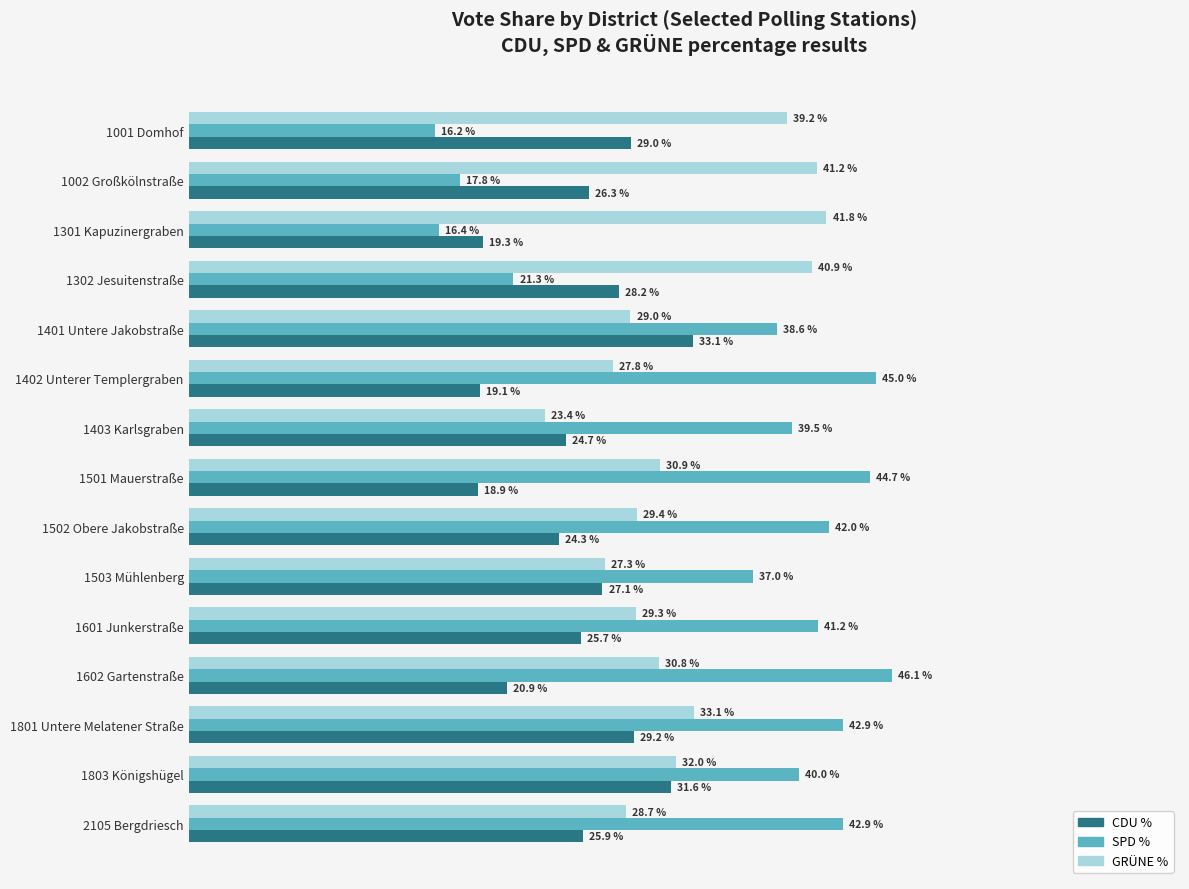

List the labels in order of GRÜNE % value, smallest first.

1403 Karlsgraben, 1503 Mühlenberg, 1402 Unterer Templergraben, 2105 Bergdriesch, 1401 Untere Jakobstraße, 1601 Junkerstraße, 1502 Obere Jakobstraße, 1602 Gartenstraße, 1501 Mauerstraße, 1803 Königshügel, 1801 Untere Melatener Straße, 1001 Domhof, 1302 Jesuitenstraße, 1002 Großkölnstraße, 1301 Kapuzinergraben